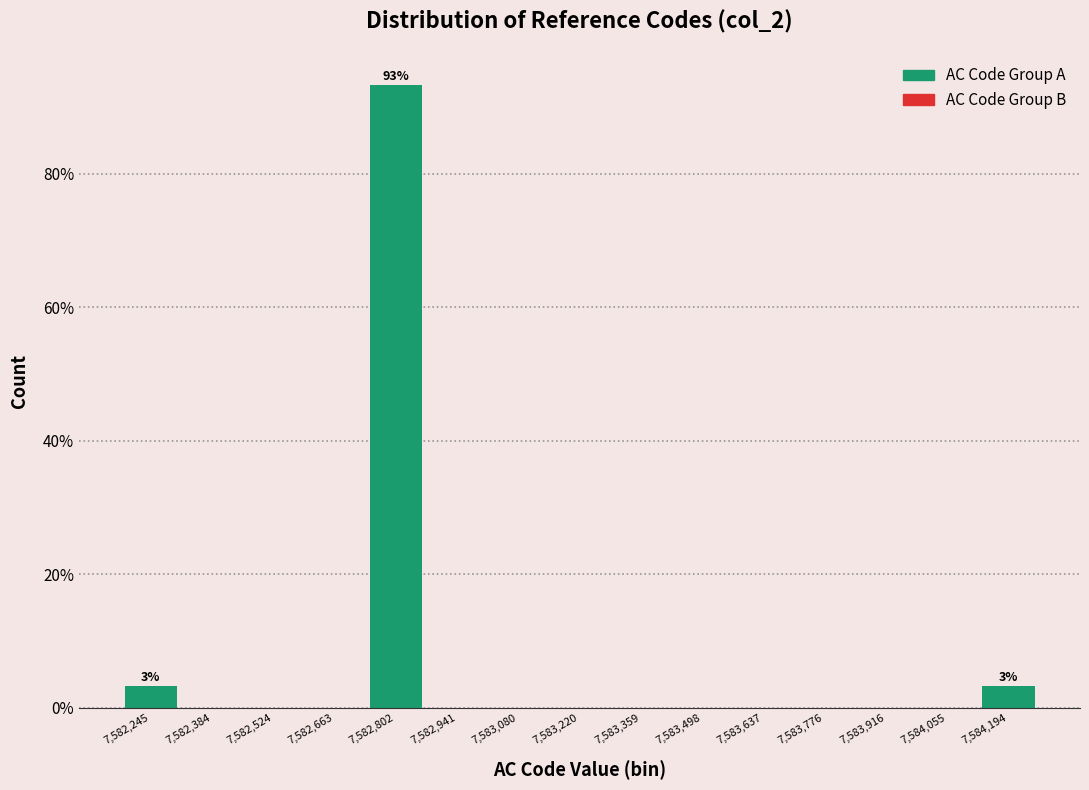

Which range on the x-axis has the tallest bar?

7582740 to 7582880